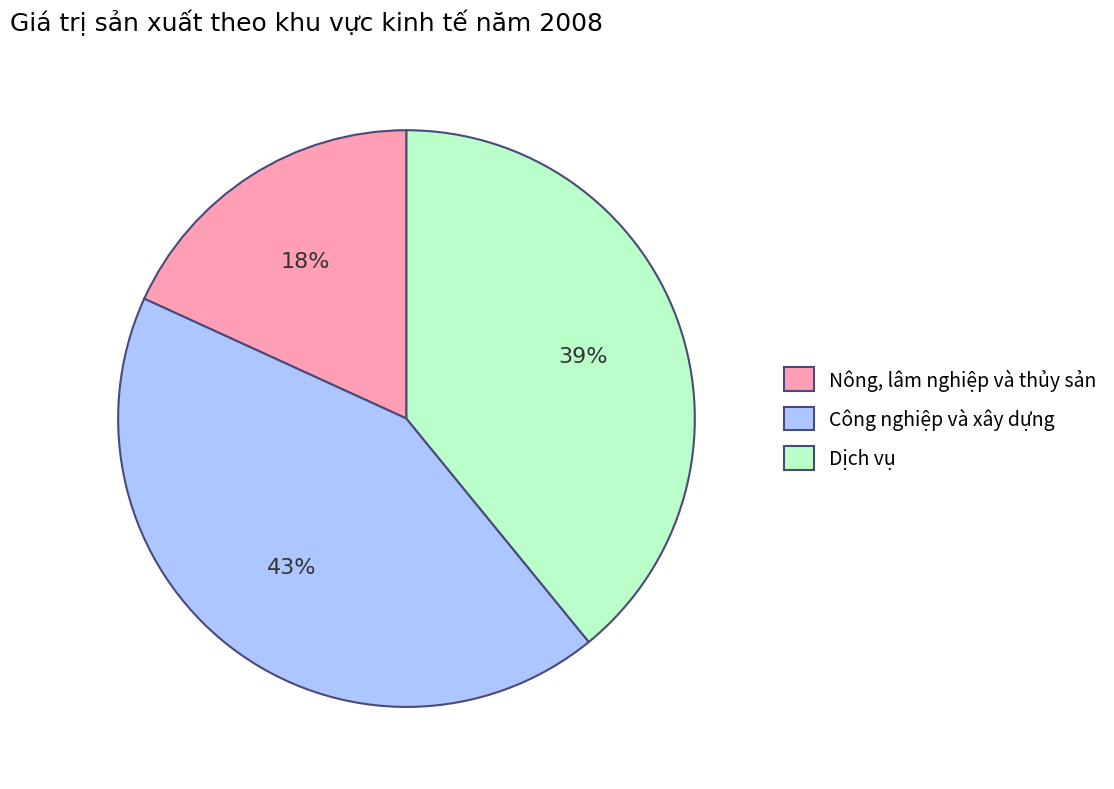

Combined, do Nông, lâm nghiệp và thủy sản and Dịch vụ account for over 50%?

Yes